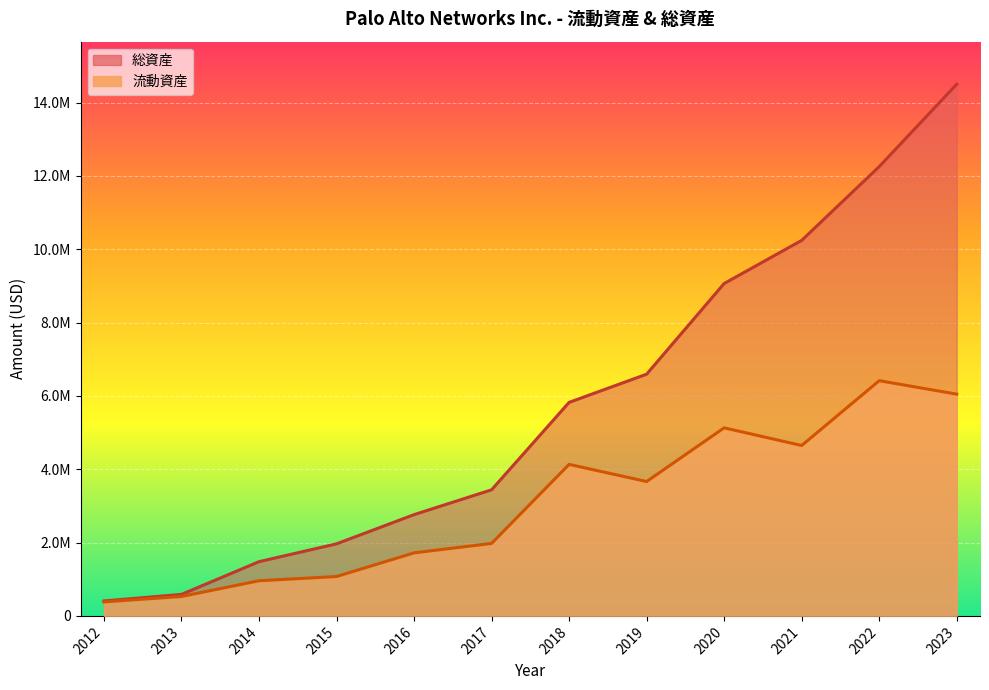

Which series has the widest spread of values?

総資産